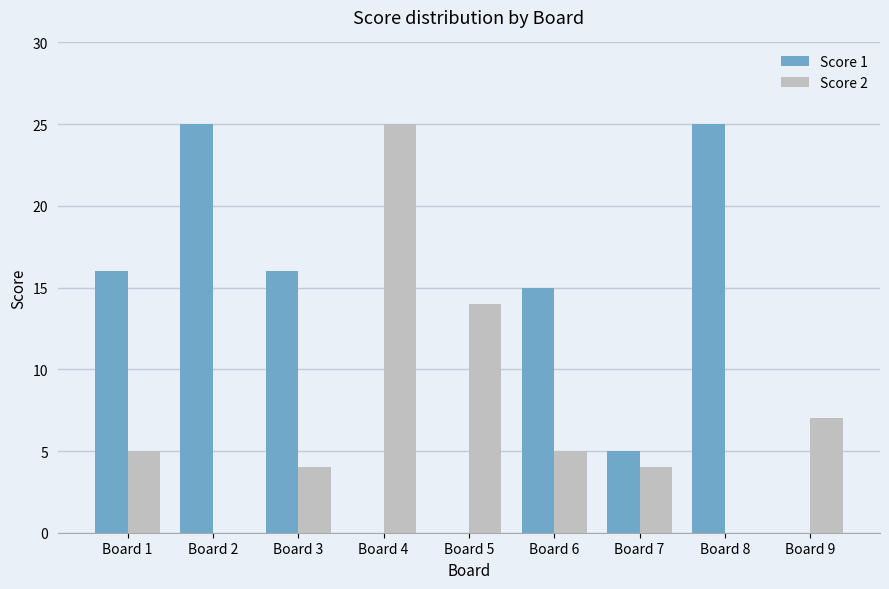

What is the average value of the Score 2 series?

7